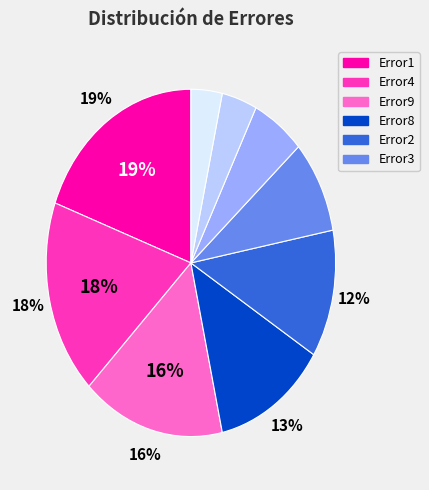

Is there a majority slice in this chart?

No